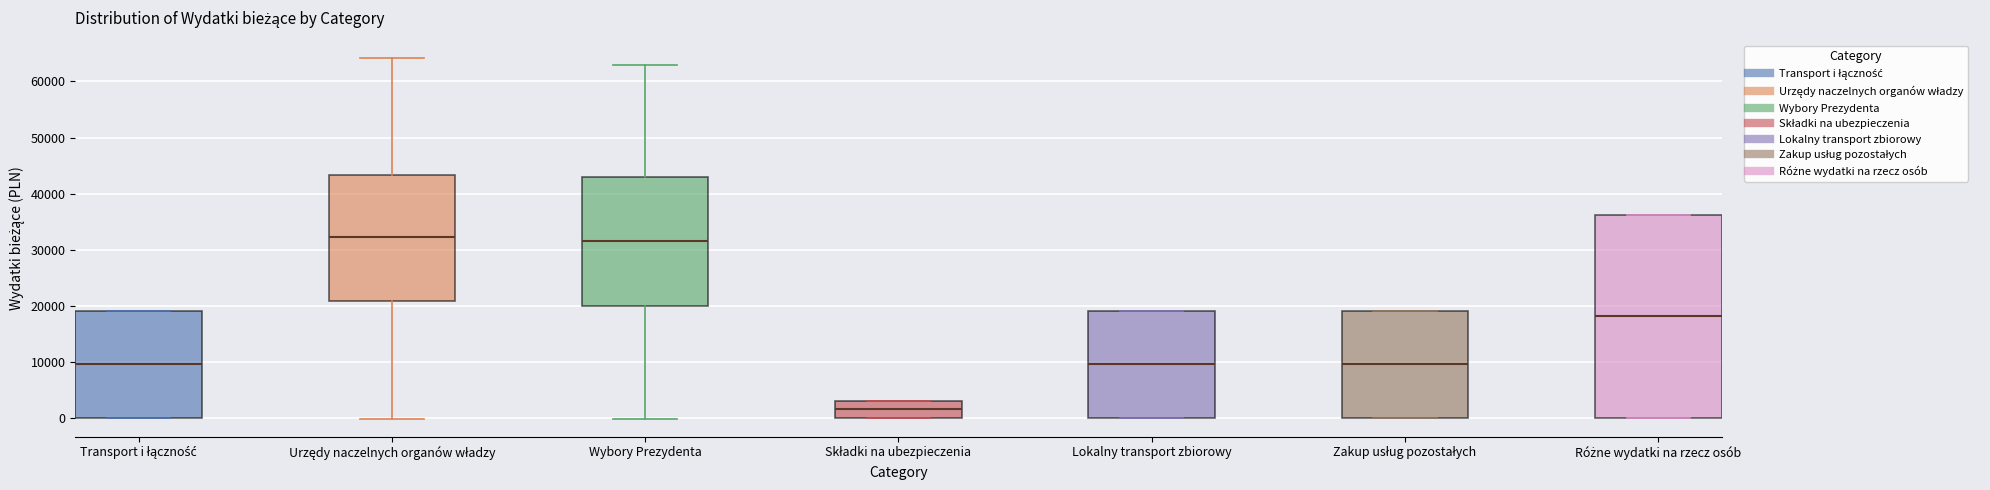

Where does the median line of the box for Transport i łączność sit on the y-axis? The values are not printed on the chart, so give them approximately, as read against the axis.

10000